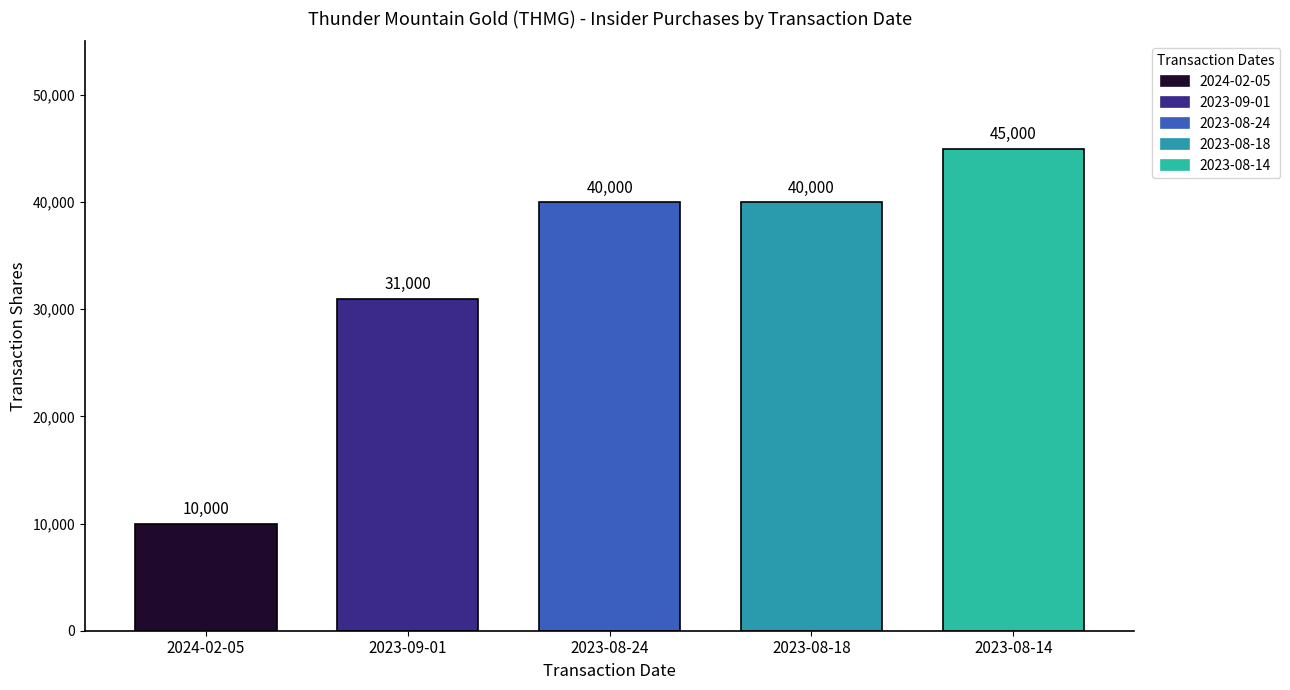

Reading right to left, what are all the values shown in this chart?

2023-08-14=45000	2023-08-18=40000	2023-08-24=40000	2023-09-01=31000	2024-02-05=10000